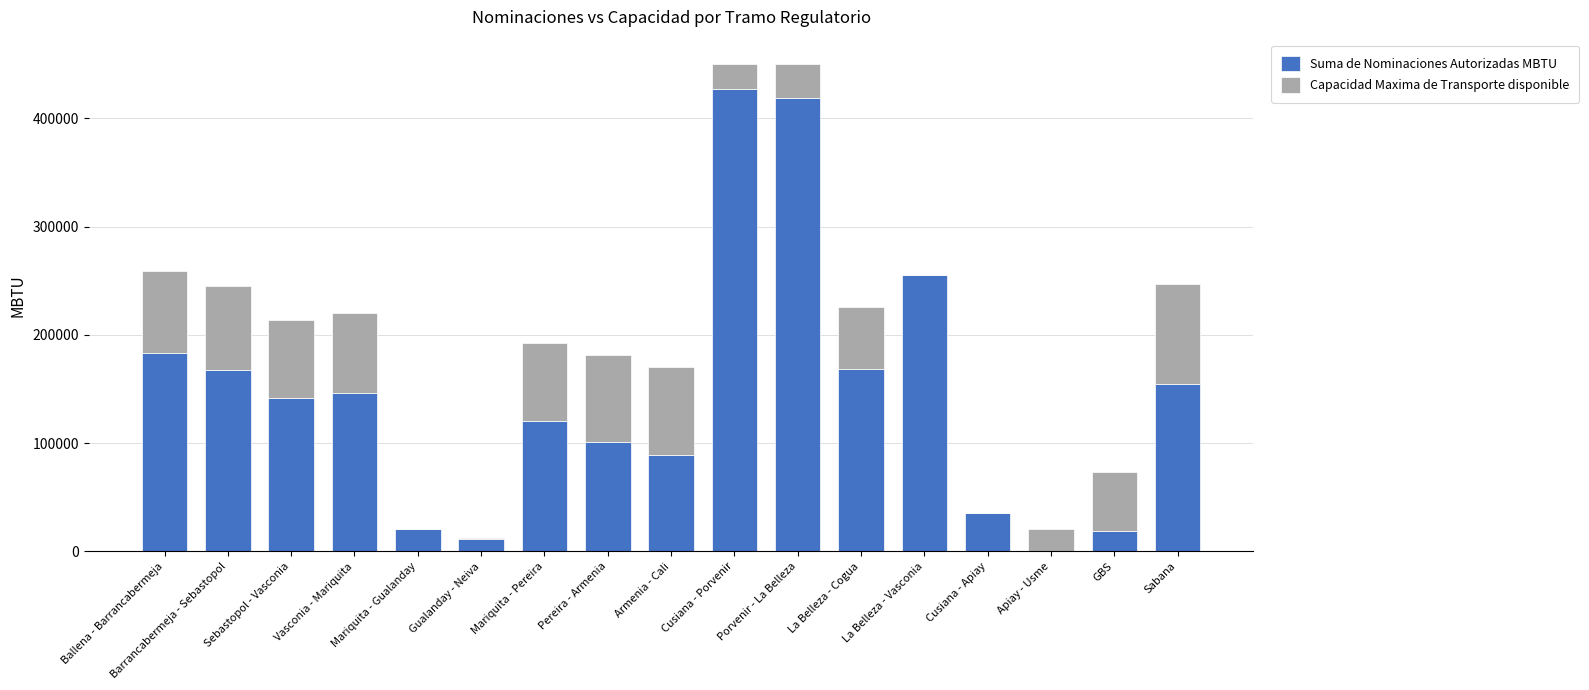

Are the bars grouped side by side (vs. stacked)?

No